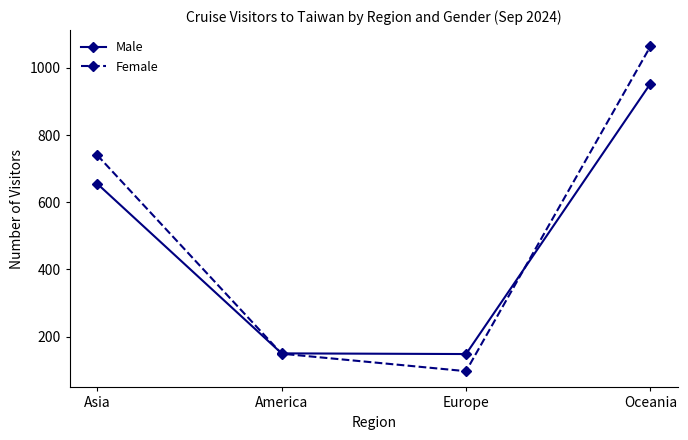

What is the minimum value shown in the chart?

97